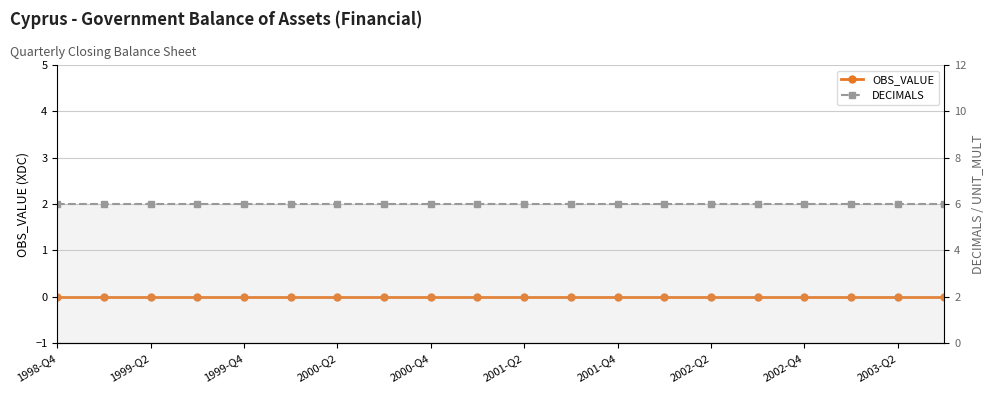

Does the chart display data point markers on the line(s)?

Yes